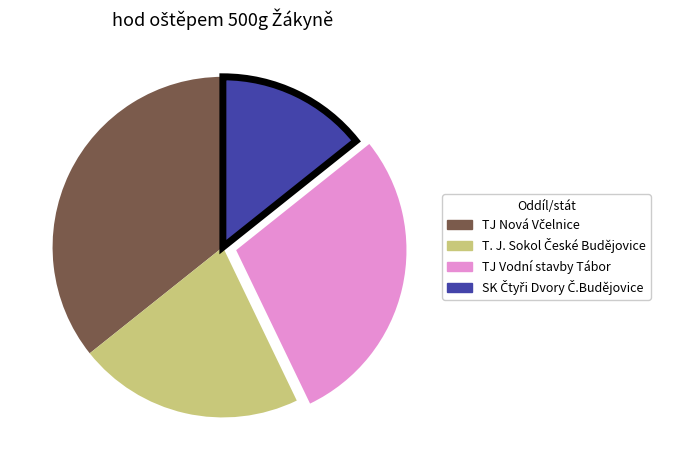

Is TJ Vodní stavby Tábor the majority of the pie?

No